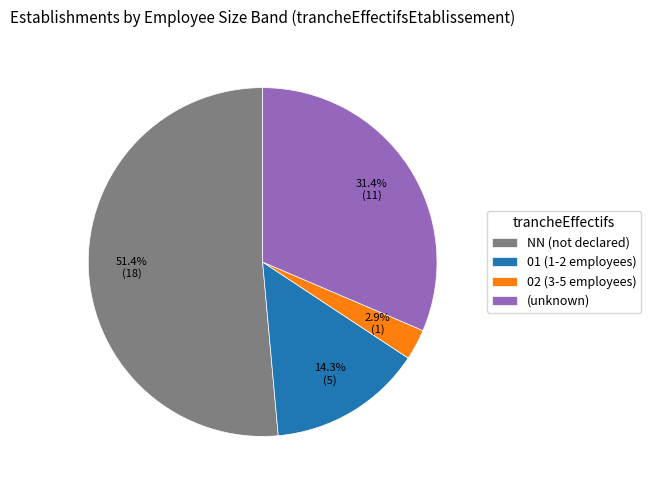

What is the smallest slice in the pie chart?

02 (3-5 employees)